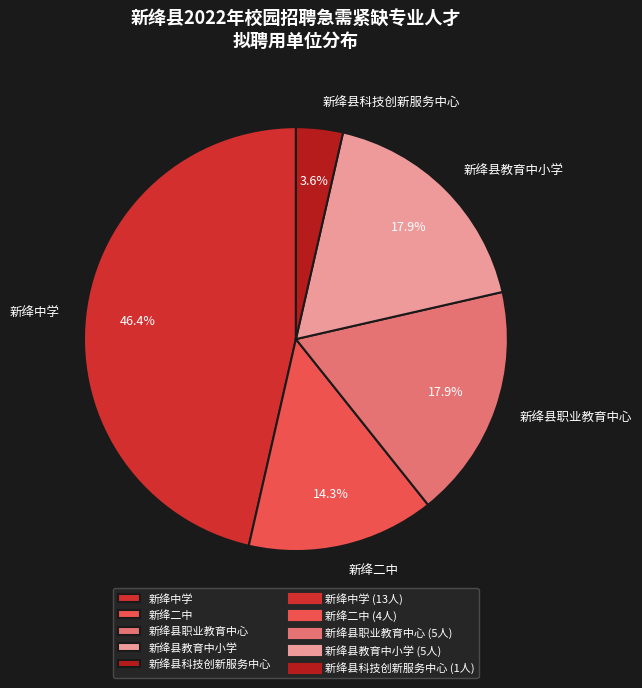

Is the sum of 新绛中学 and 新绛县教育中小学 greater than half?

Yes